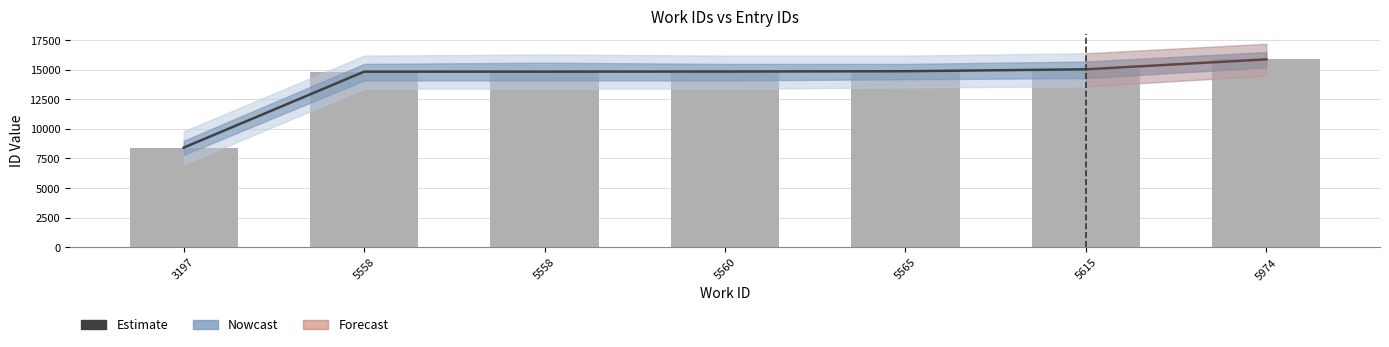

What is the value of the Estimate bar at the 6th from the left?

15041